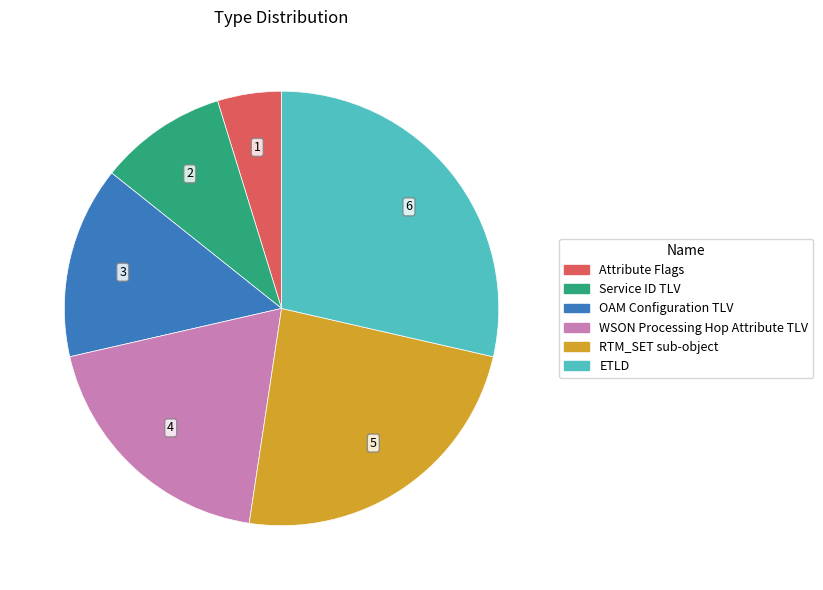

Approximately how many times larger is the value at Attribute Flags compared to Service ID TLV?

0.5